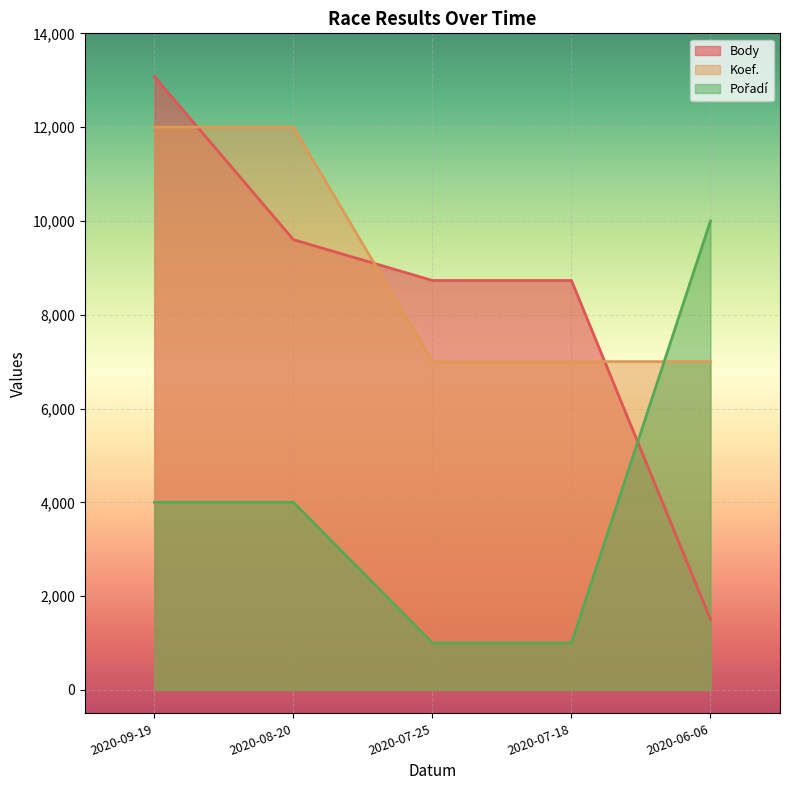

What is the average value of the Body series?

8329